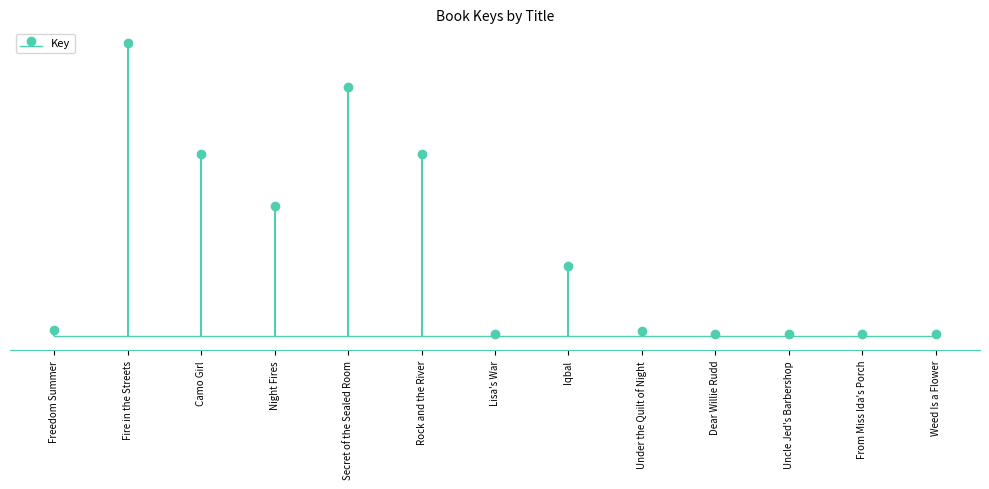

What is the difference between the values at Rock and the River and Freedom Summer?

47040973